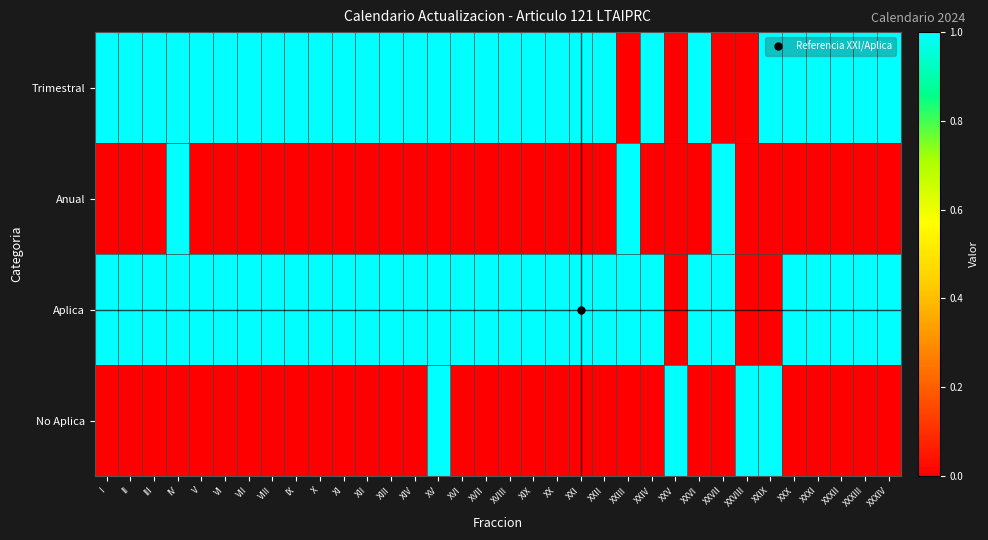

At how many categories does at least one series exceed 0?

34